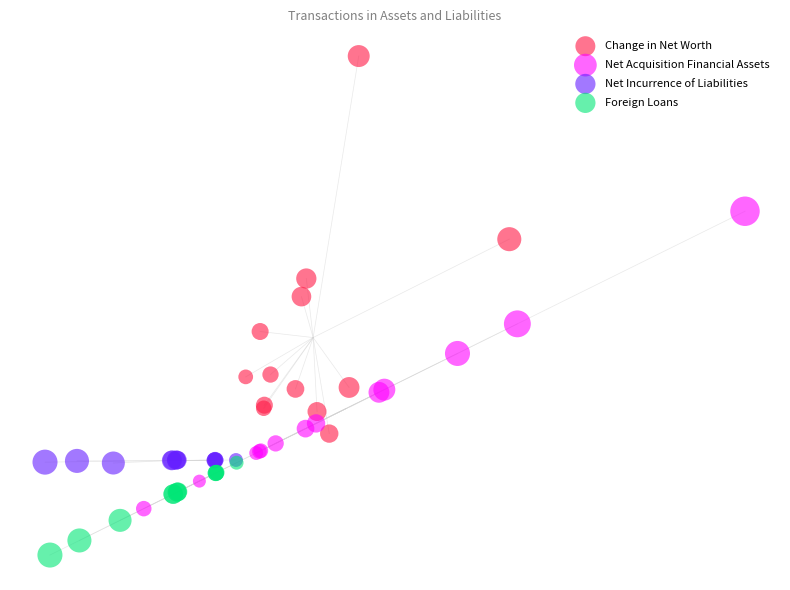

What are all the series names shown in the legend?

Change in Net Worth, Net Acquisition Financial Assets, Net Incurrence of Liabilities, Foreign Loans